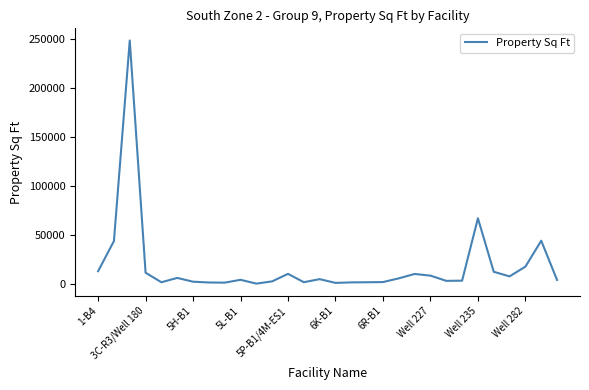

What is the greatest value displayed?

248645.0